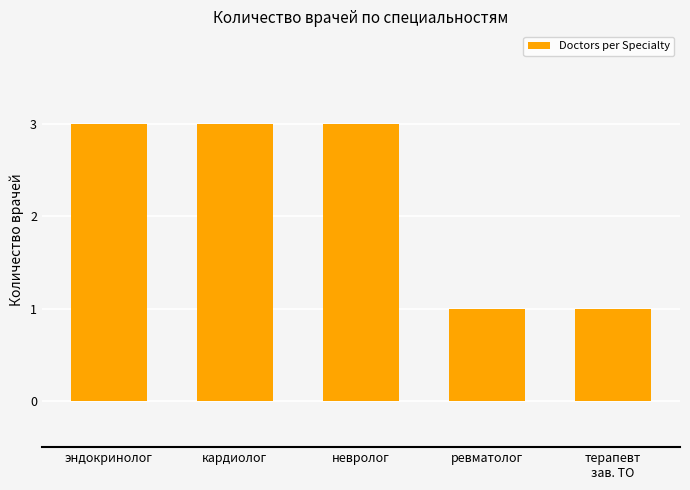

Reading right to left, what are all the values shown in this chart?

терапевт
зав. ТО=1	ревматолог=1	невролог=3	кардиолог=3	эндокринолог=3